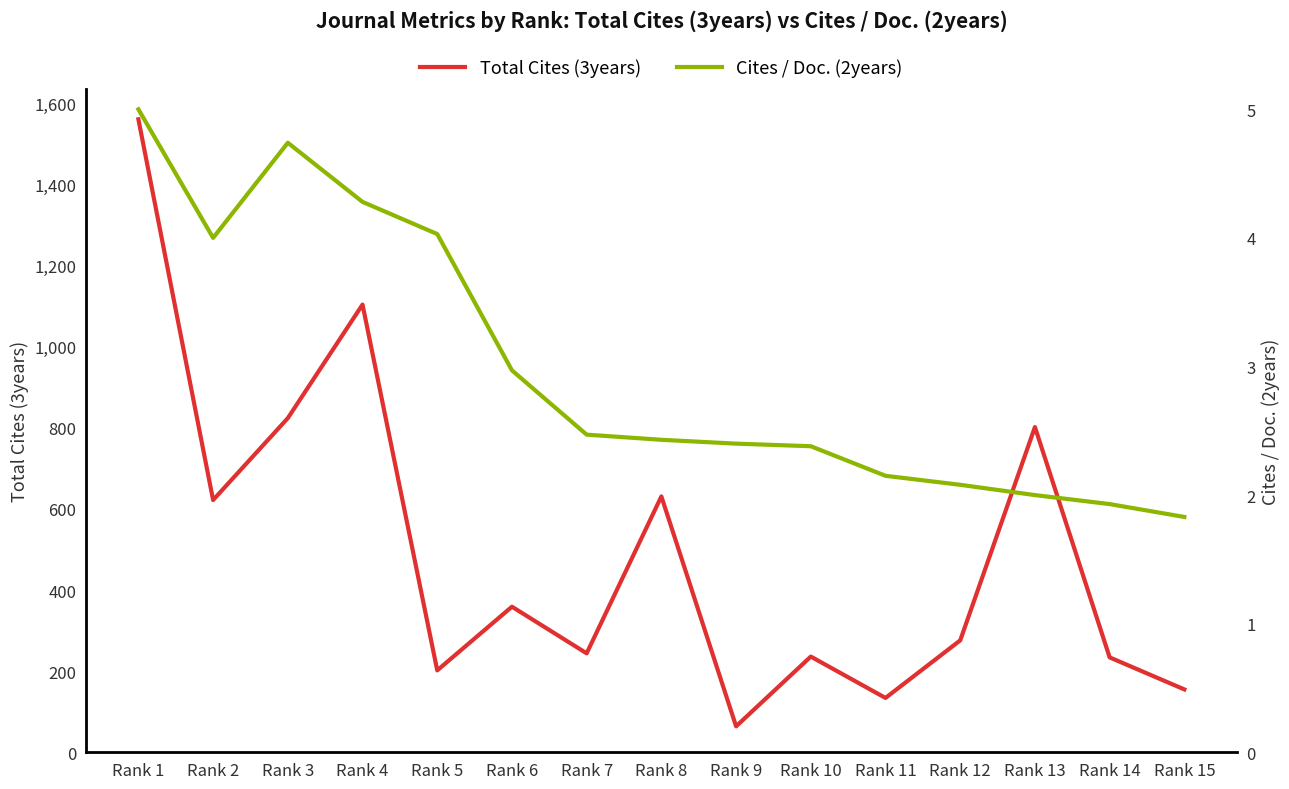

What are all the series names shown in the legend?

Total Cites (3years), Cites / Doc. (2years)